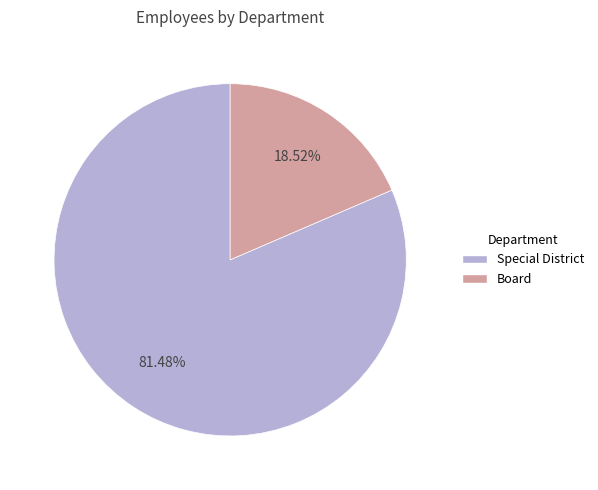

Combined, do Special District and Board account for over 50%?

Yes